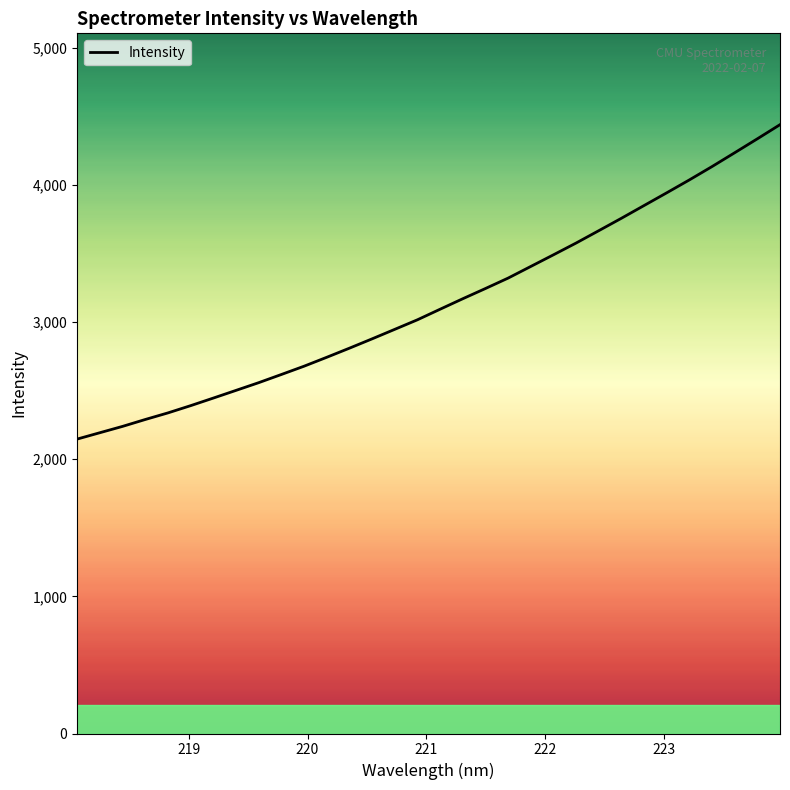

What is the difference between the maximum and minimum values?

2291.8